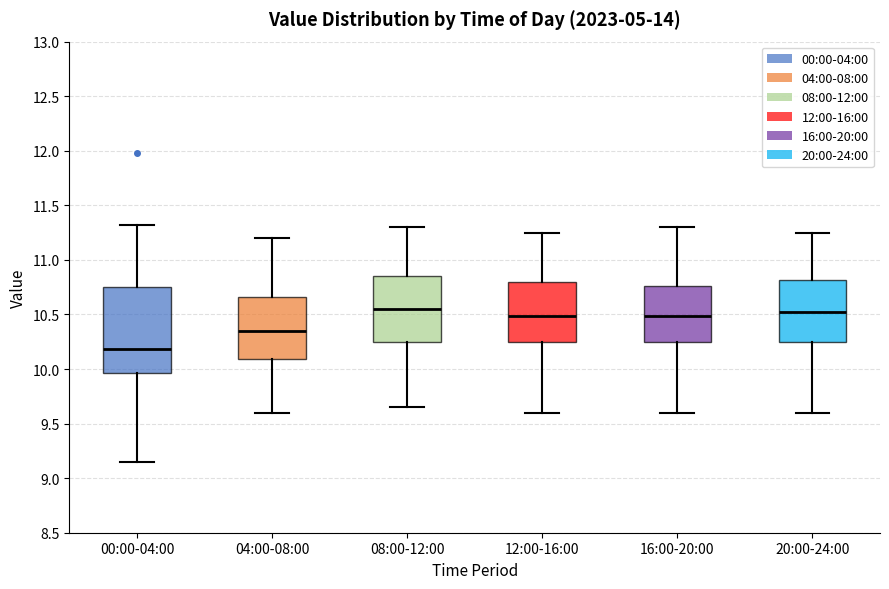

Reading left to right, read every box against the y-axis: the position of its median line, the range the box covers, and the ends of its whiskers. The values are not printed on the chart, so give them approximately, as read against the axis.

00:00-04:00: median 10.20, box 9.95 to 10.75, whiskers 9.15 to 11.30
04:00-08:00: median 10.35, box 10.10 to 10.65, whiskers 9.60 to 11.20
08:00-12:00: median 10.55, box 10.25 to 10.85, whiskers 9.65 to 11.30
12:00-16:00: median 10.50, box 10.25 to 10.80, whiskers 9.60 to 11.25
16:00-20:00: median 10.50, box 10.25 to 10.75, whiskers 9.60 to 11.30
20:00-24:00: median 10.55, box 10.25 to 10.80, whiskers 9.60 to 11.25